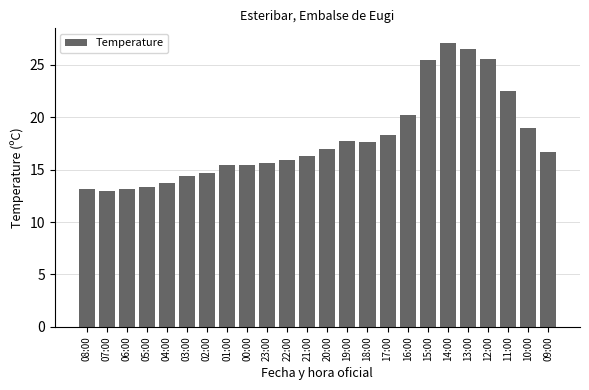

Between 18:00 and 10:00, which is larger?

10:00